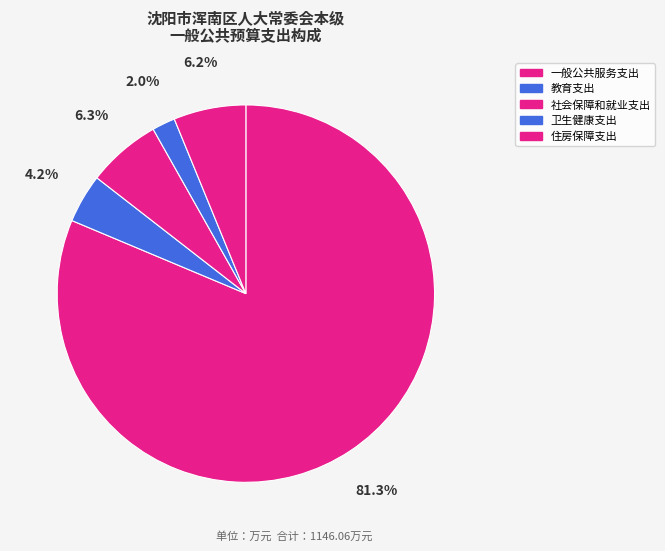

To the nearest percent, what is the difference between the largest and smallest slice percentages?

79%